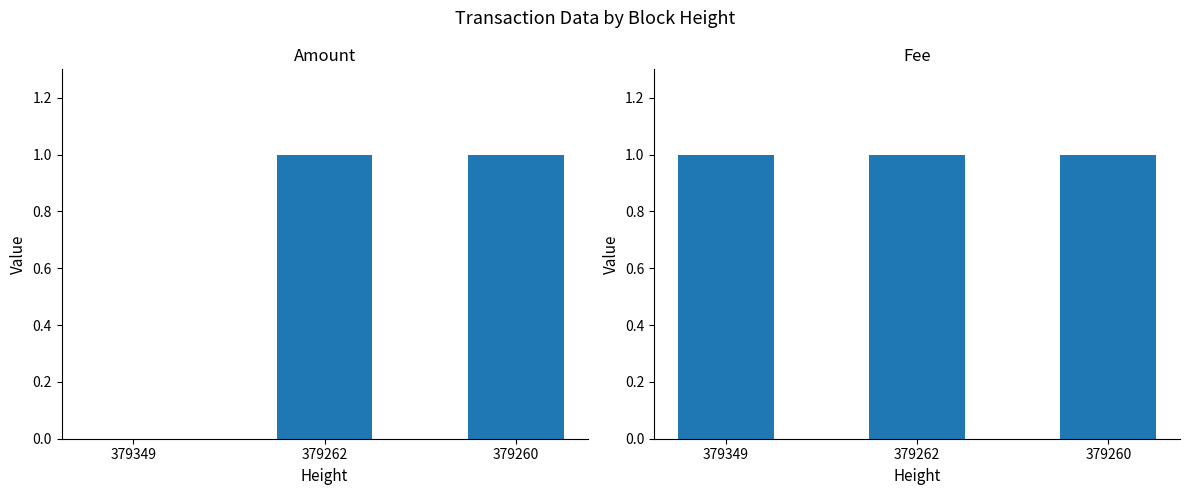

What is the sum of the Fee values at 379349 and 379262?

2